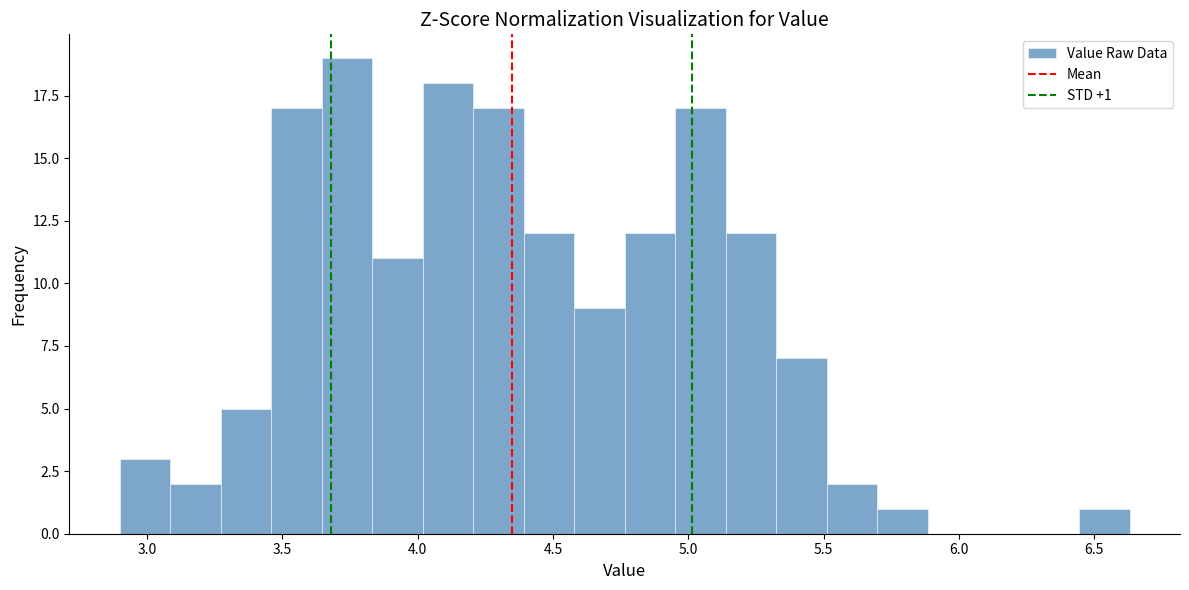

Read against the x-axis, roughly where is the centre of the tallest bar?

3.75